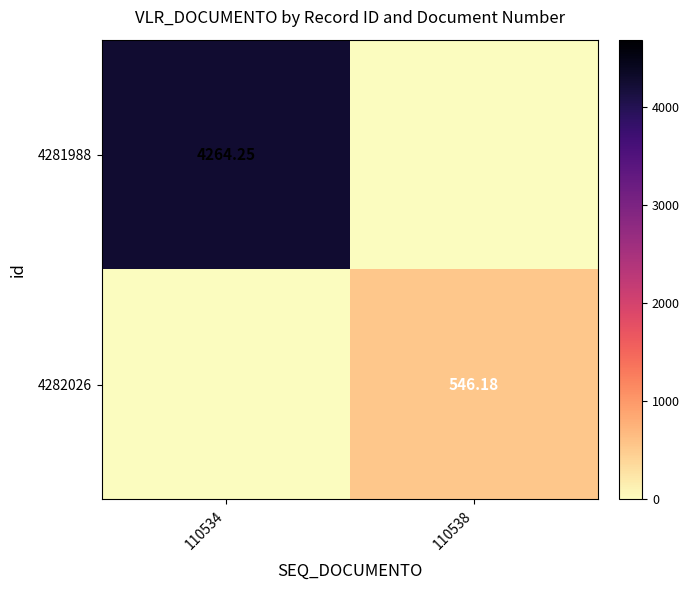

How many positive values does the 4281988 series have?

1